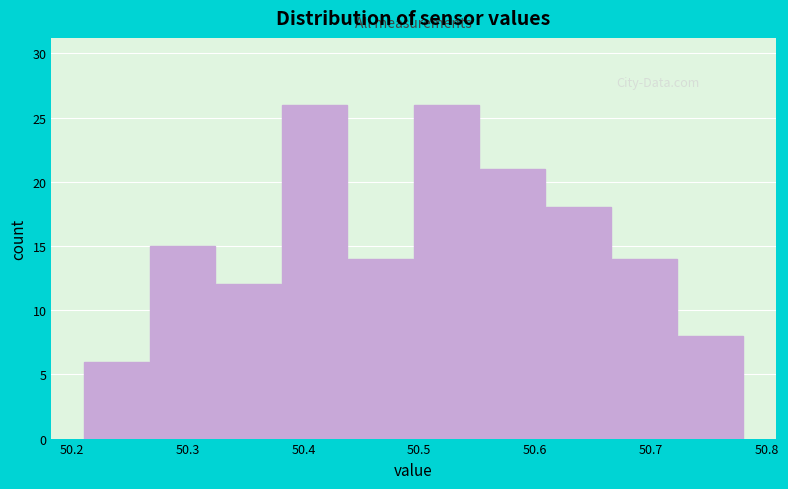

Reading left to right, list every bar in this chart as the range it spans on the x-axis followed by its height. Neither the bar edges nor the heights are printed on the chart, so give them approximately, as read against the axes.

50.210 to 50.267: 6
50.267 to 50.324: 15
50.324 to 50.381: 12
50.381 to 50.438: 26
50.438 to 50.495: 14
50.495 to 50.552: 26
50.552 to 50.609: 21
50.609 to 50.666: 18
50.666 to 50.723: 14
50.723 to 50.780: 8